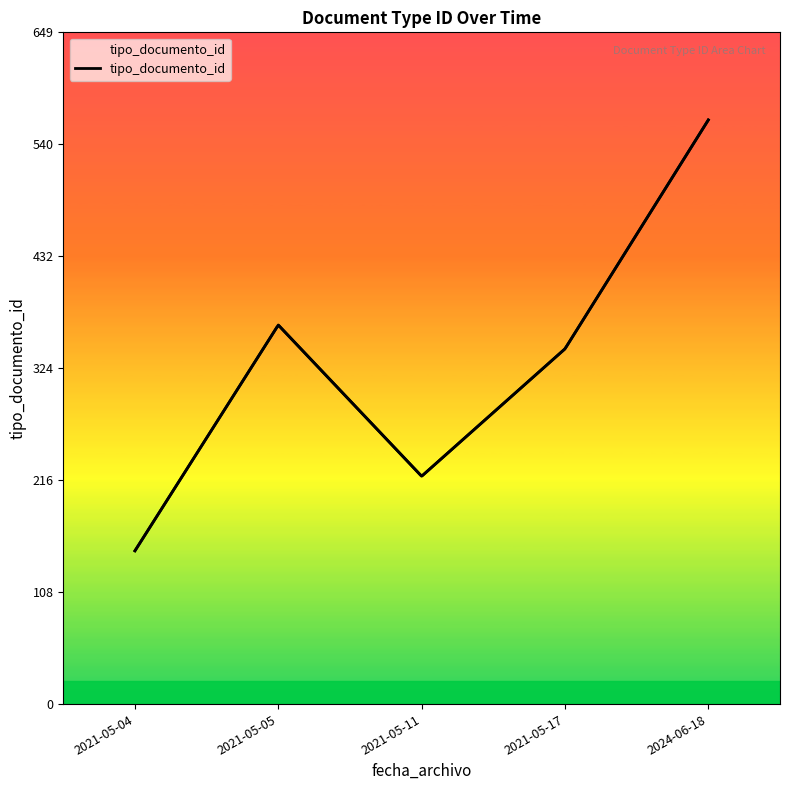

How many distinct data groups are displayed?

1